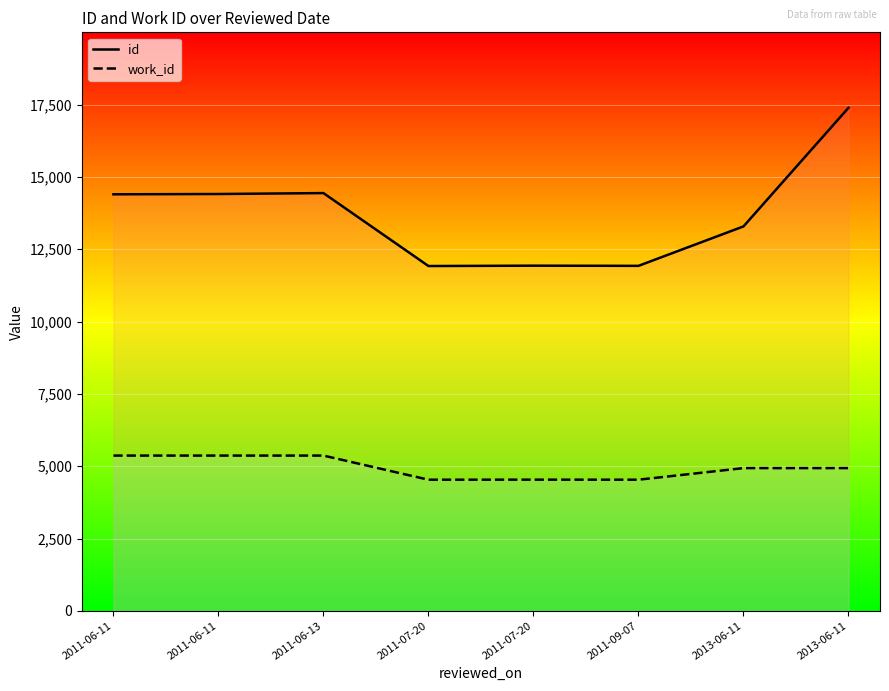

The value of id at 2011-06-13 is 23223. True or false?

False